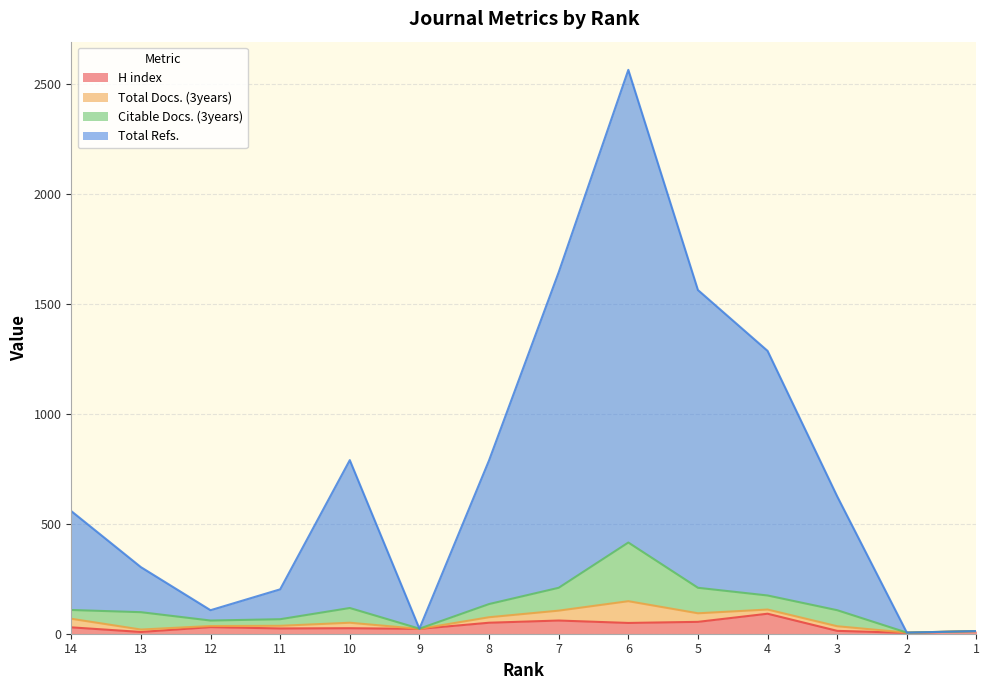

In Total Refs., how many points are lower than both neighbors (excluding endpoints)?

3